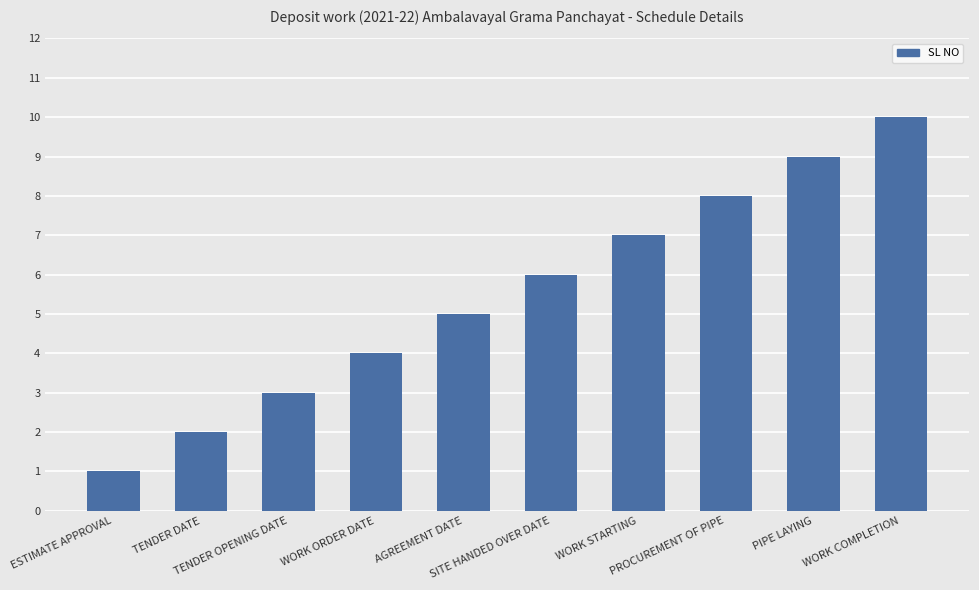

What is the difference between the maximum and minimum values?

9